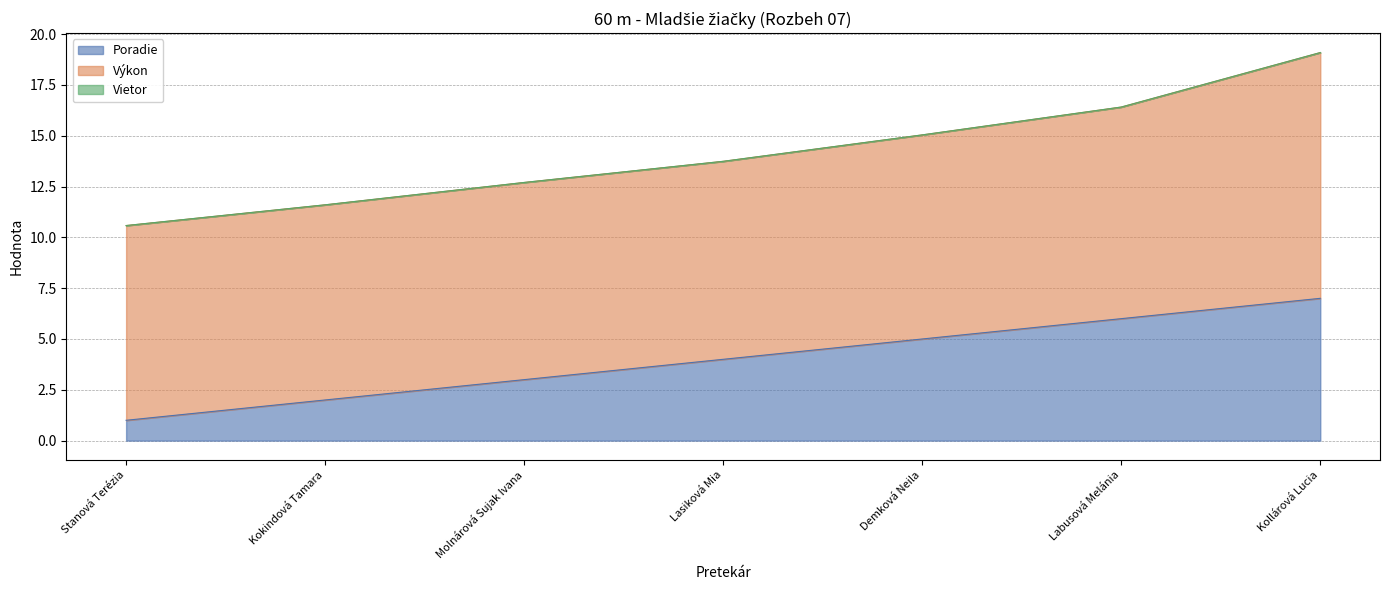

Rank the series at Labusová Melánia from highest to lowest value.

Výkon, Poradie, Vietor